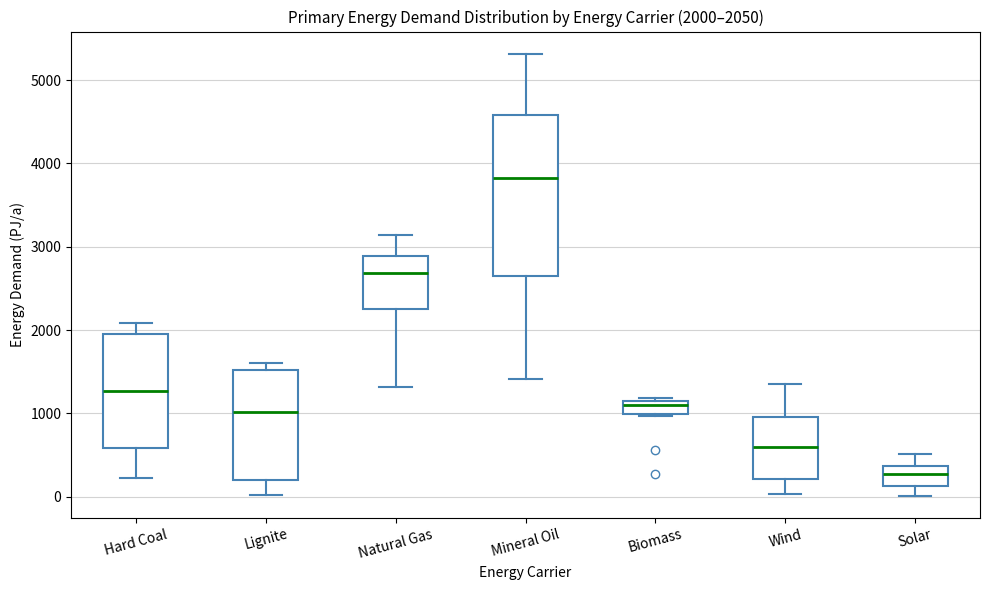

Comparing the boxes themselves (not the whiskers), which one is the tallest?

Mineral Oil